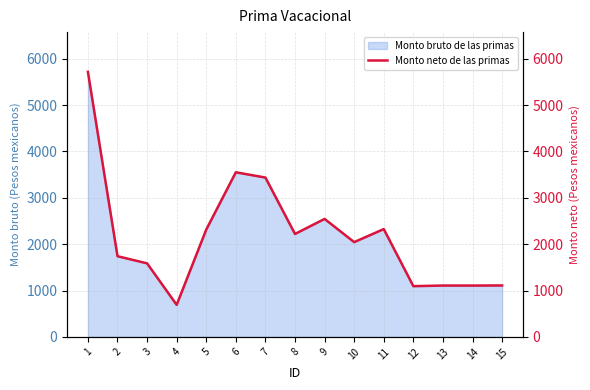

Is it true that the value at 3 is 1585.8?

True